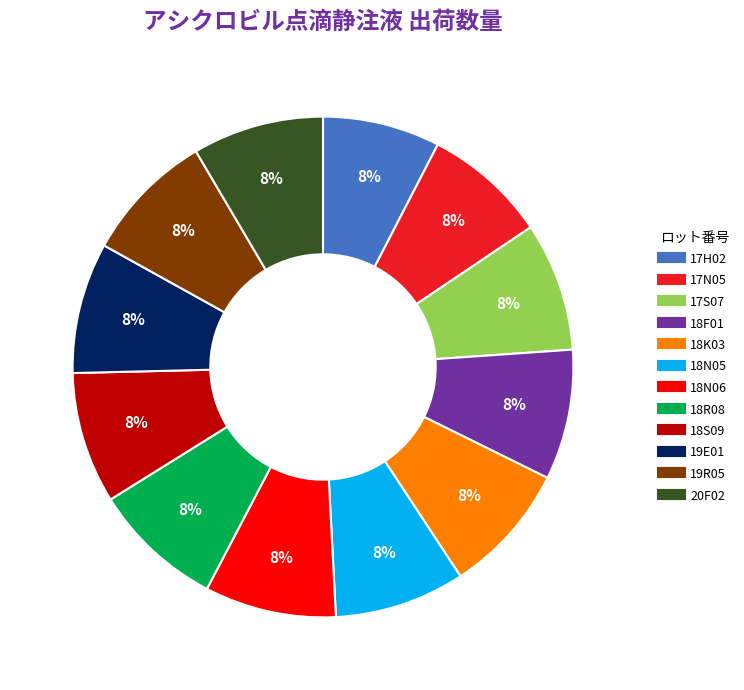

The 18S09 slice represents 16% of the pie. True or false?

False